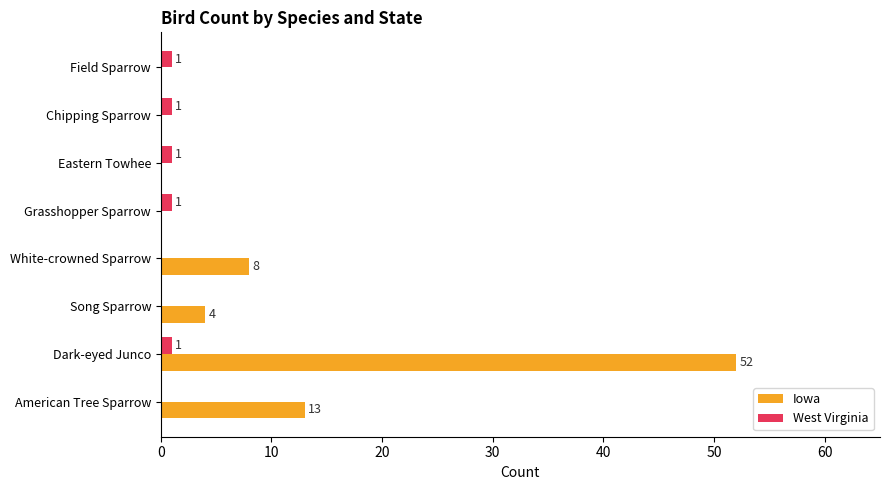

Is it true that Iowa equals -25 at Chipping Sparrow?

False